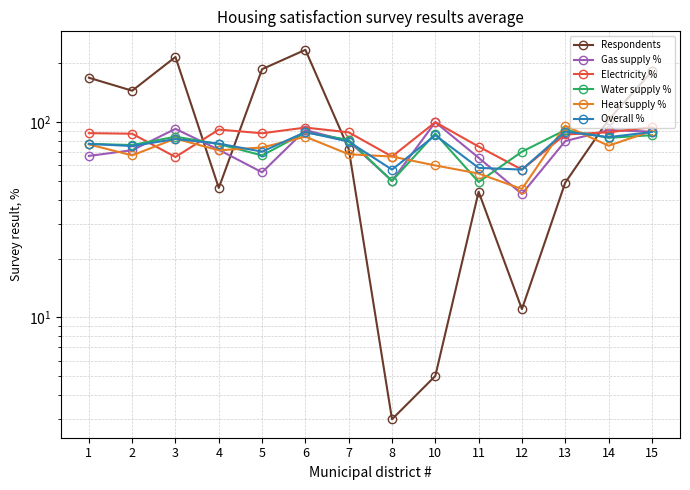

What is the total value across all series at 13?

492.1